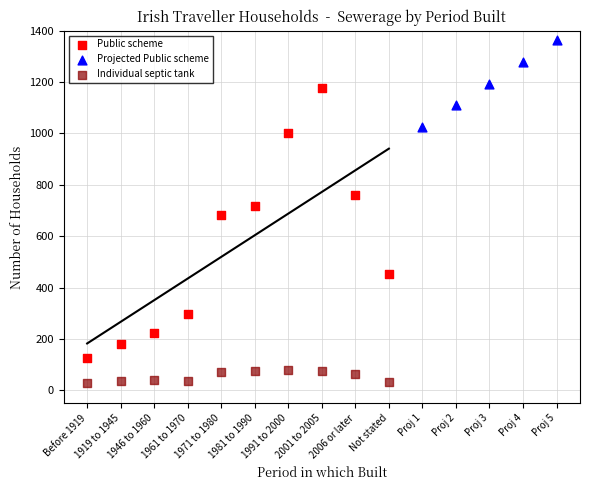

Which series reaches the maximum Y coordinate?

Projected Public scheme